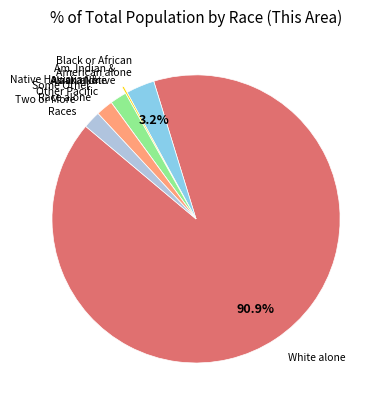

Is there any slice that represents more than half of the pie?

Yes